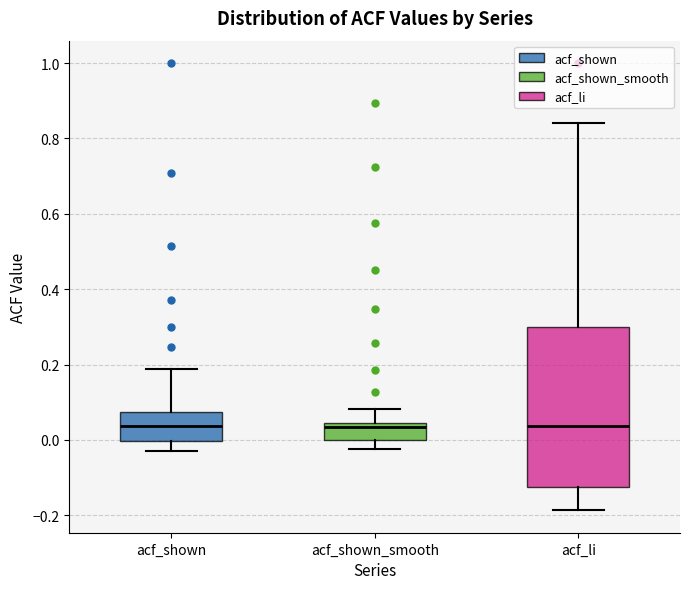

Comparing the boxes themselves (not the whiskers), which one is the tallest?

acf_li